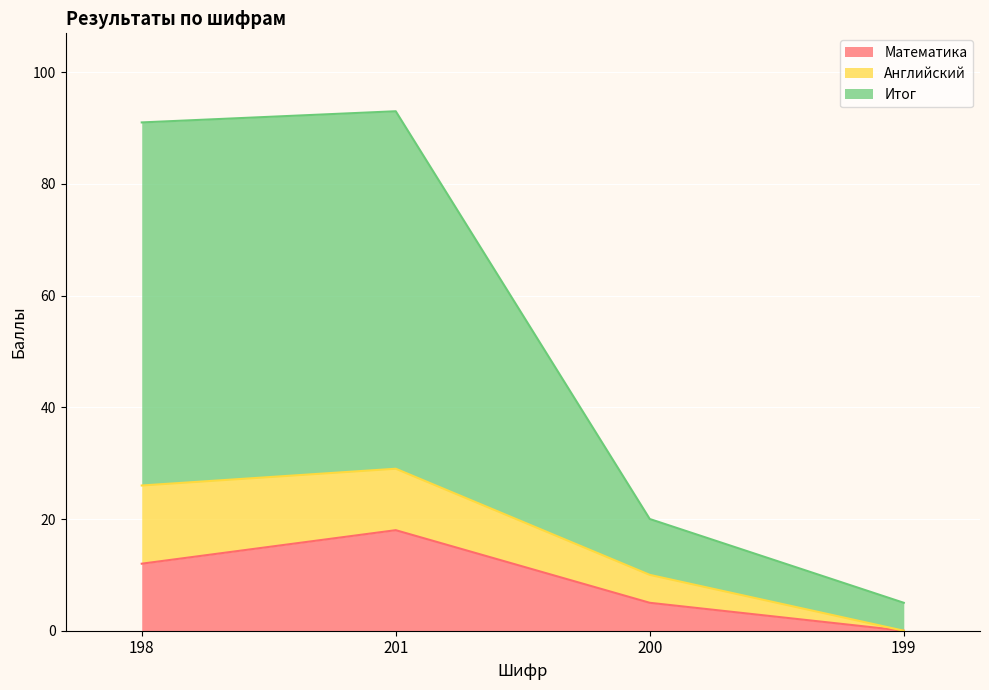

What is the difference between the second highest and second lowest values in the Математика series?

7